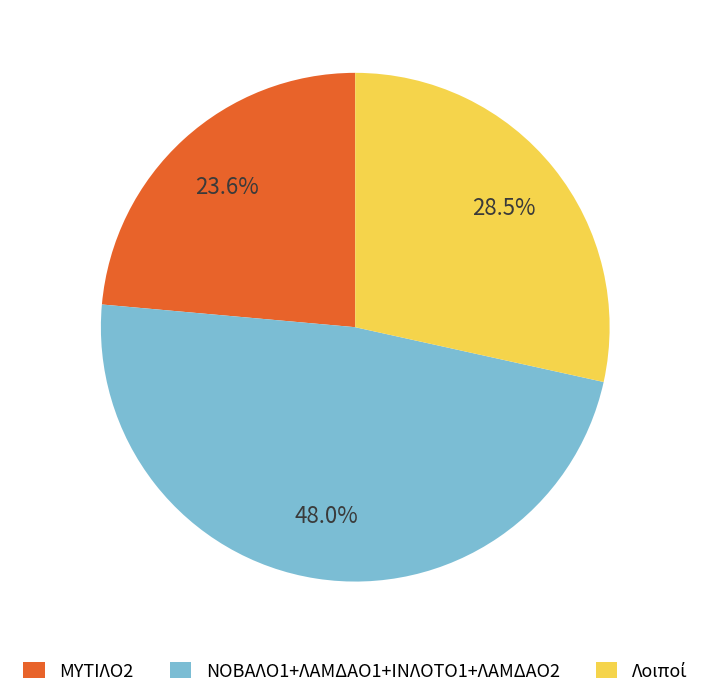

Which category has the smallest portion of the pie?

ΜΥΤΙΛΟ2